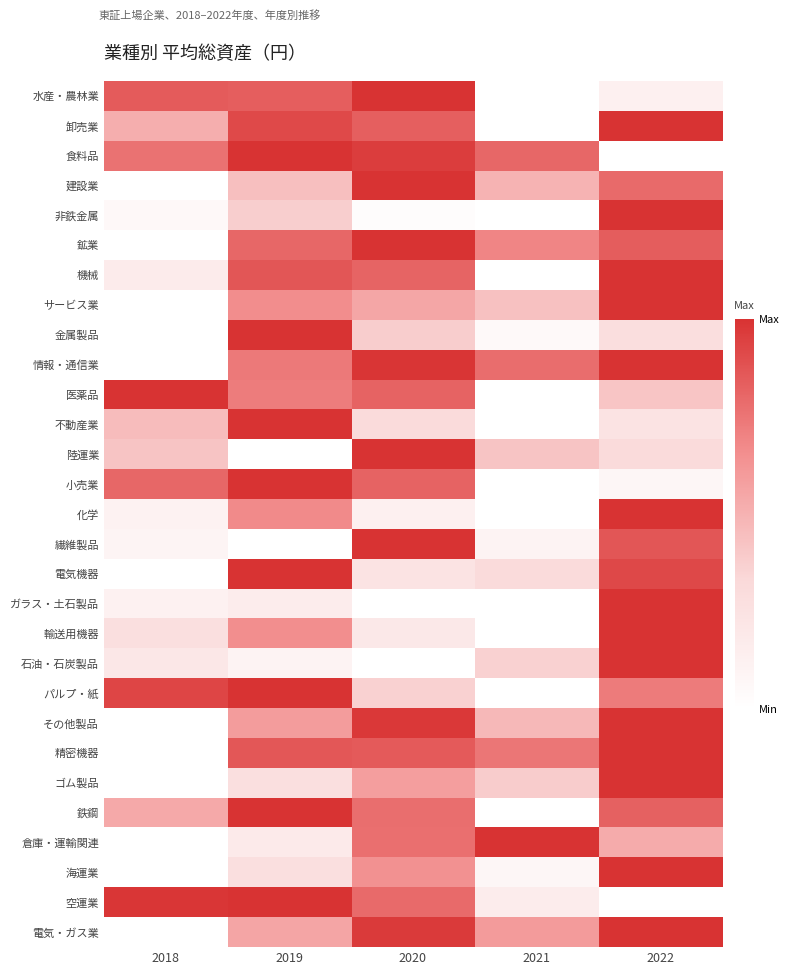

What is the total value across all series at 2020?

18.8